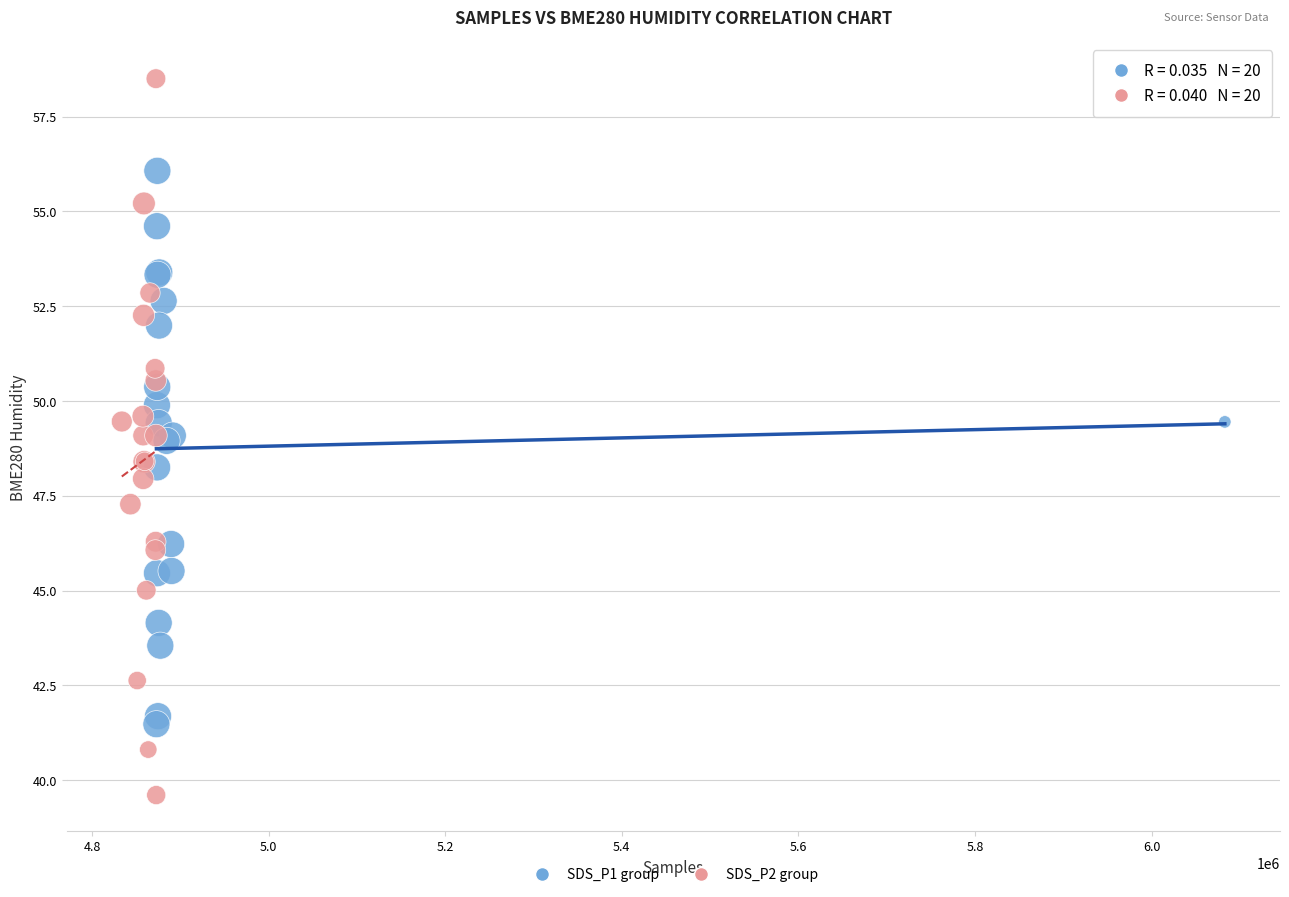

Which series reaches the maximum Y coordinate?

SDS_P2 group